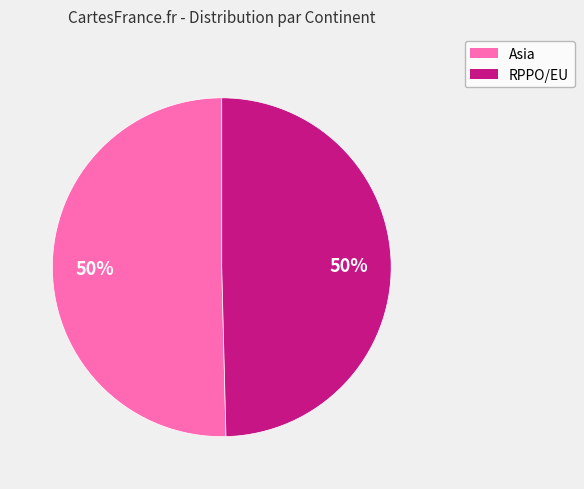

To the nearest percent, what portion does Asia represent?

50%